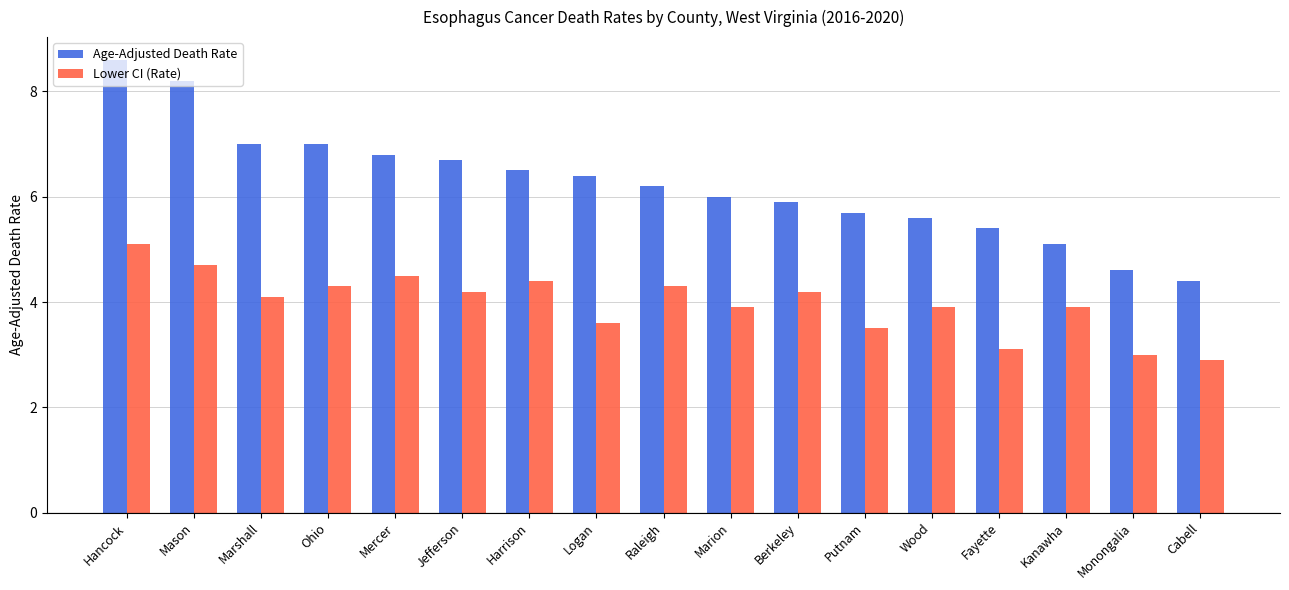

How many data points in Lower CI (Rate) are less than 4?

8